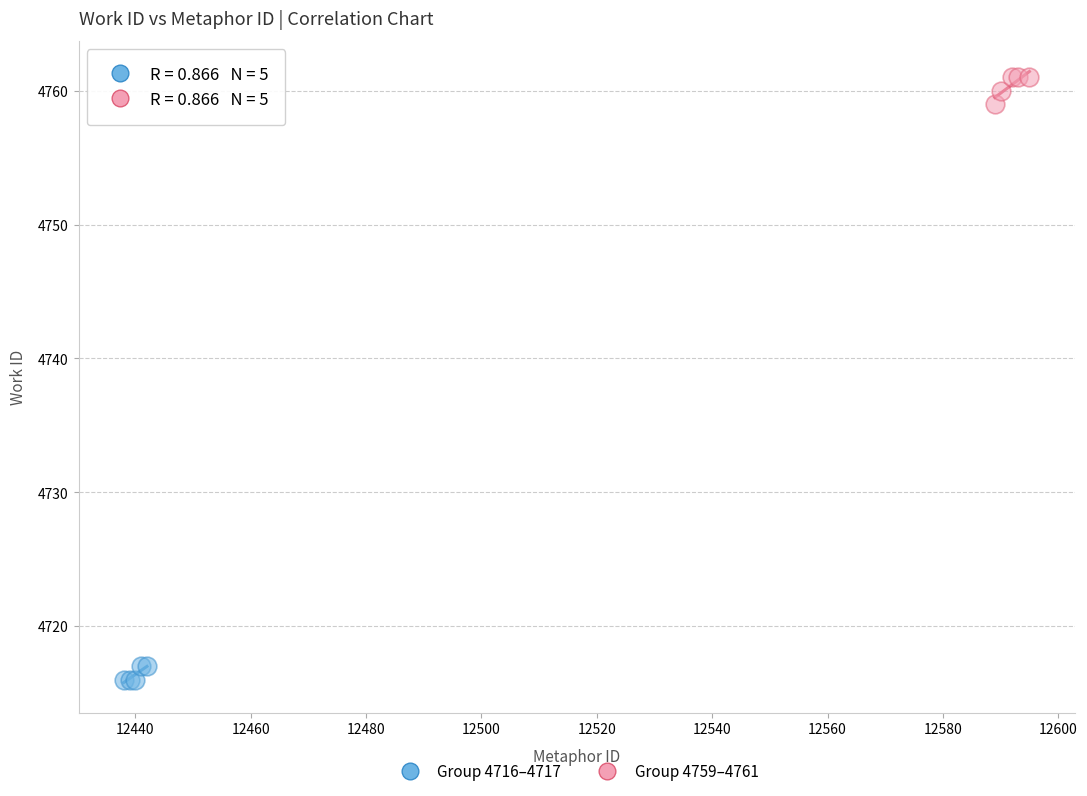

Which series has the widest spread of Y values?

Group 4759–4761